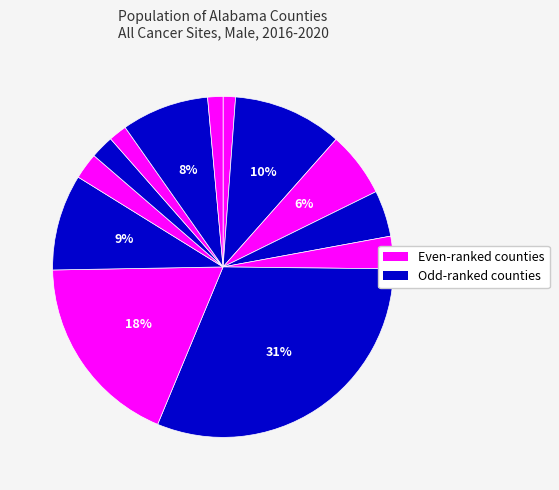

How many slices are in this pie chart?

13